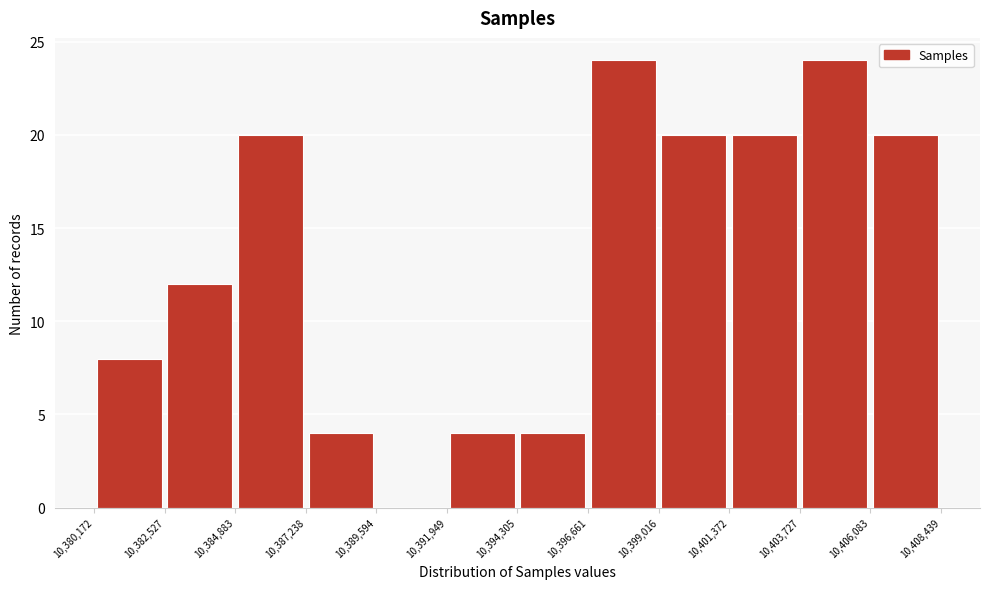

Reading left to right, list every bar in this chart as the range it spans on the x-axis followed by its height. The values are not printed on the chart, so give them approximately, as read against the axis.

10,380,172 to 10,382,527: 8
10,382,527 to 10,384,883: 12
10,384,883 to 10,387,238: 20
10,387,238 to 10,389,594: 4
10,389,594 to 10,391,949: 0
10,391,949 to 10,394,305: 4
10,394,305 to 10,396,661: 4
10,396,661 to 10,399,016: 24
10,399,016 to 10,401,372: 20
10,401,372 to 10,403,727: 20
10,403,727 to 10,406,083: 24
10,406,083 to 10,408,439: 20